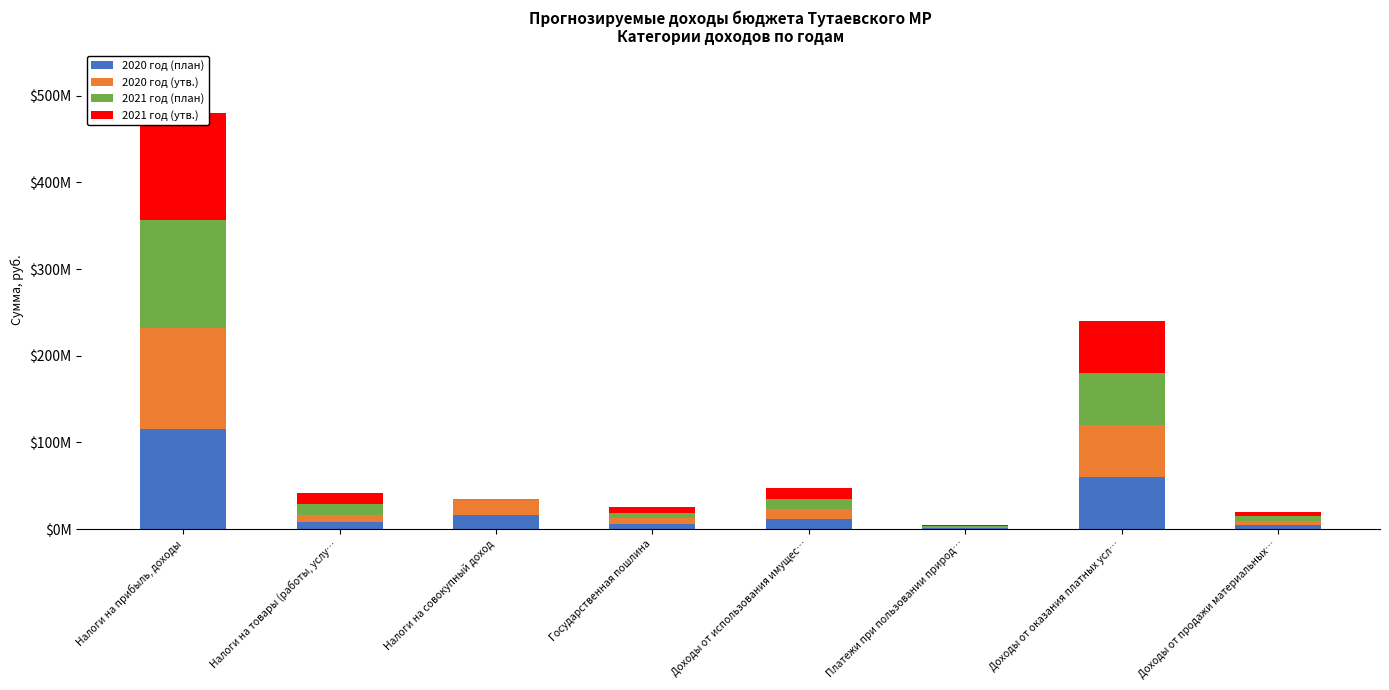

What is the total value across all series at Доходы от использования имущес…?

47160000